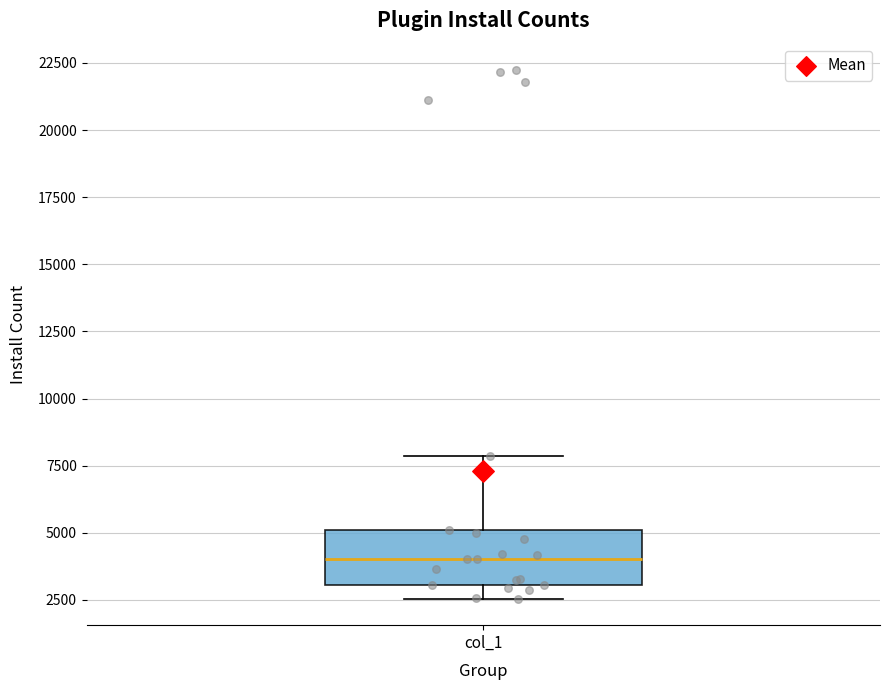

Where does the lower whisker of the box for col_1 end on the y-axis? The values are not printed on the chart, so give them approximately, as read against the axis.

2500